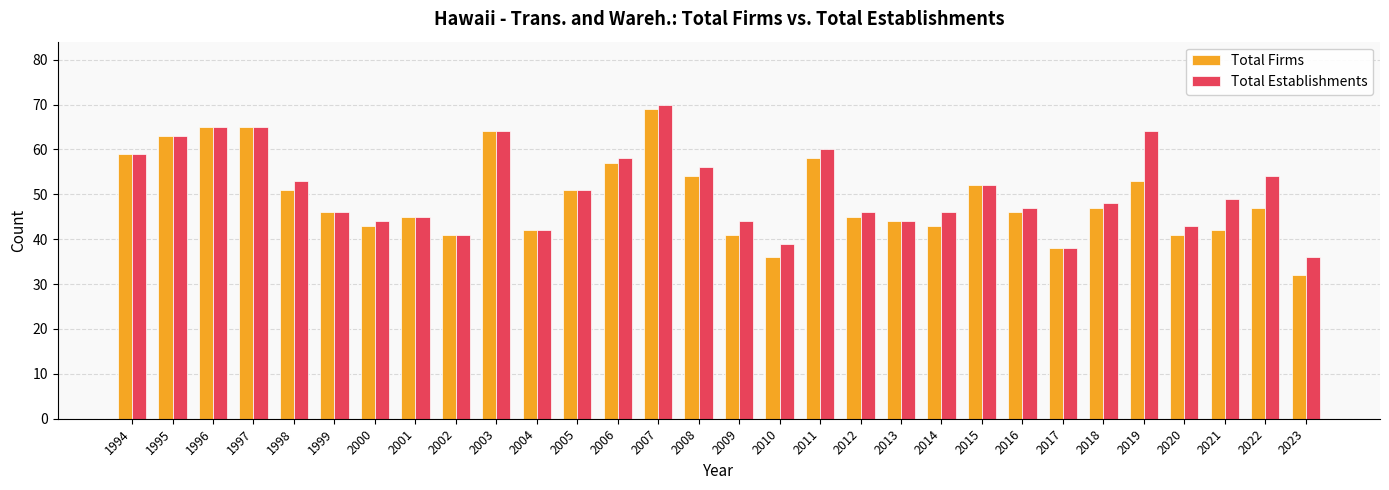

List the series in order of their peak value, lowest first.

Total Firms, Total Establishments